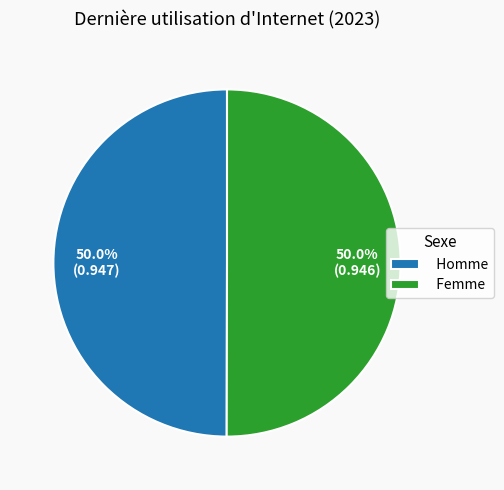

What percentage do Femme and Homme together represent?

100.0%